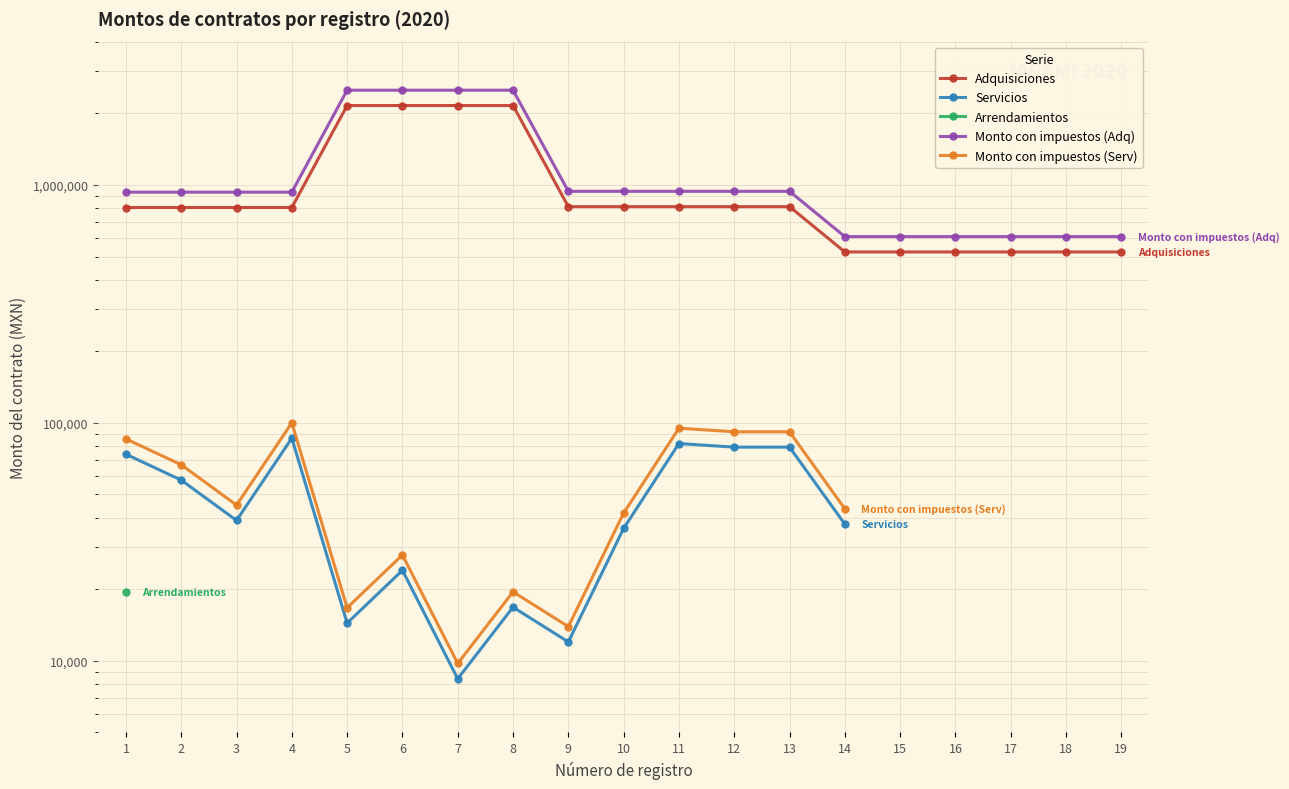

Which category has the lowest value in the Adquisiciones series?

14